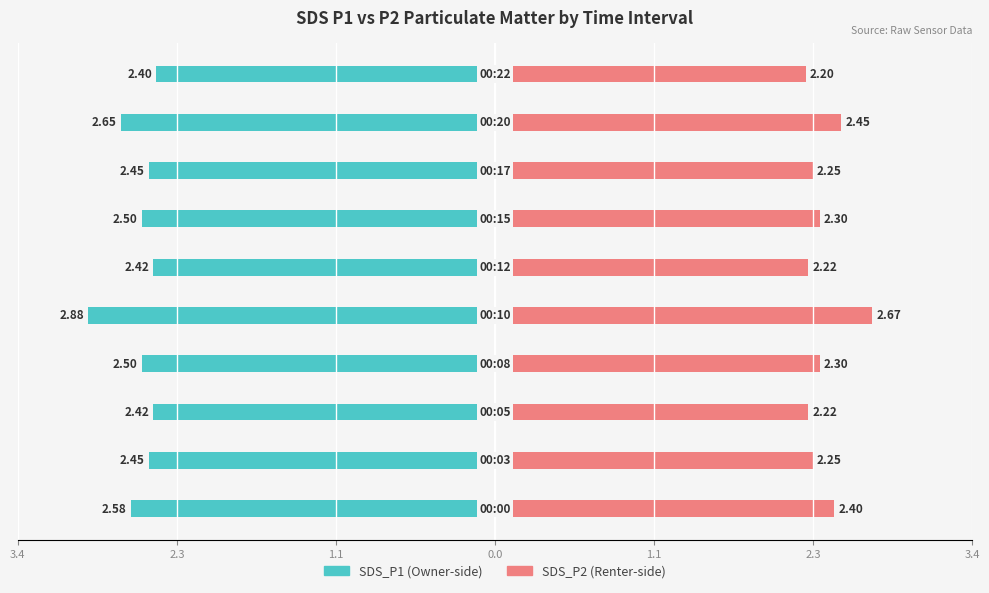

Which series has the largest range (max minus min)?

SDS_P1 (Owner-side)